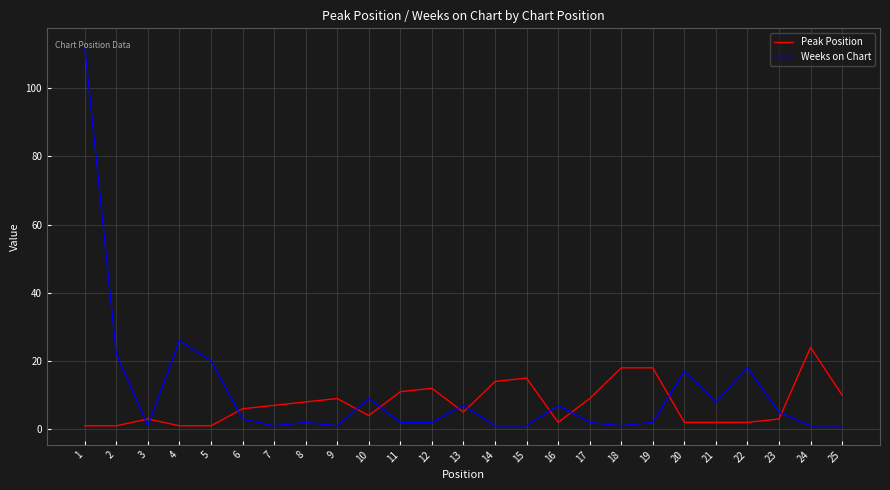

What is the highest value of the Weeks on Chart series?

112